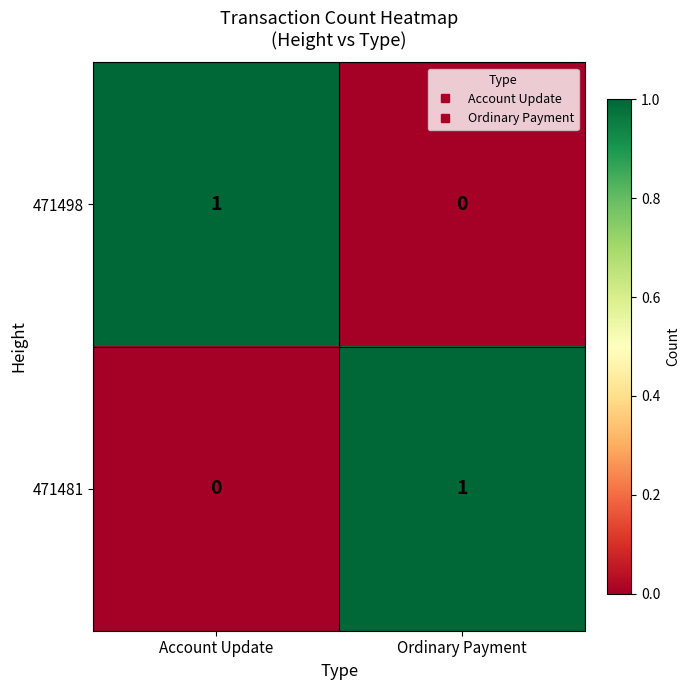

Which category has the lowest value in the 471498 series?

Ordinary Payment